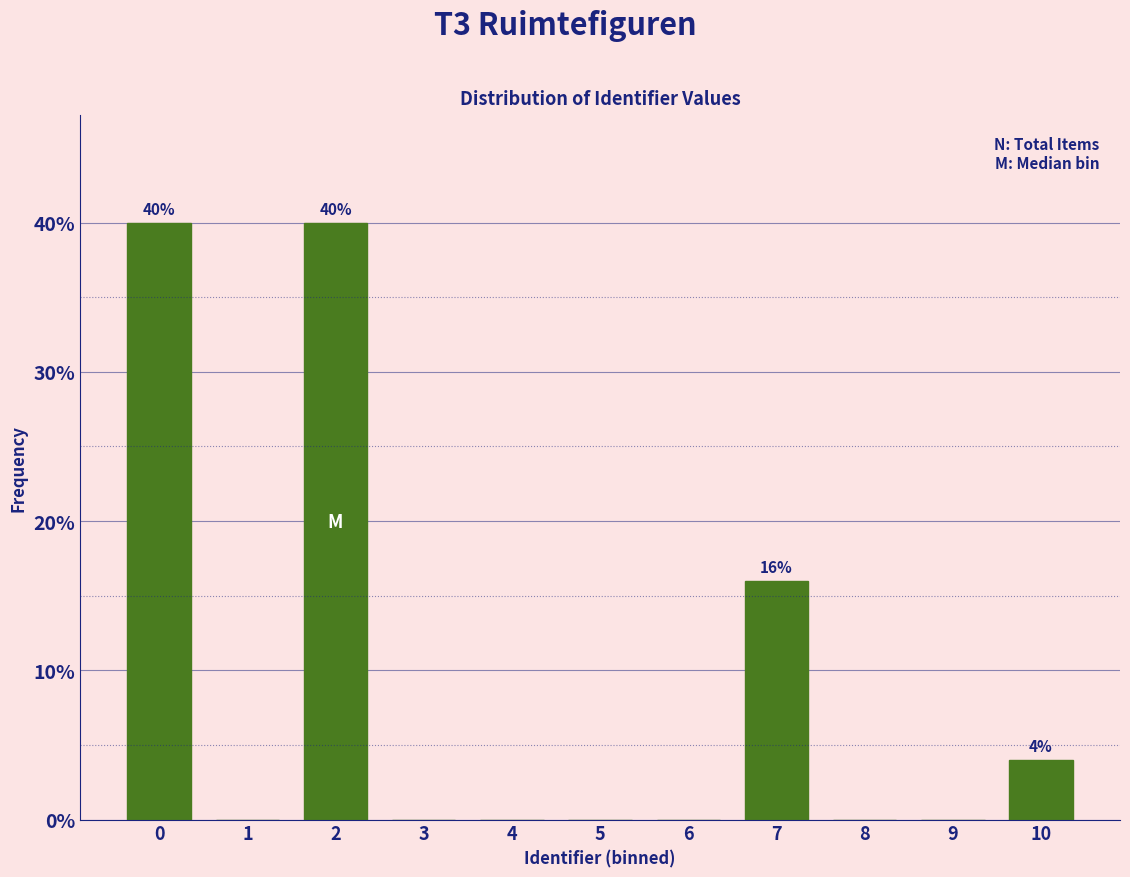

Reading left to right, transcribe all the data shown in this chart.

0=40	1=0	2=40	3=0	4=0	5=0	6=0	7=16	8=0	9=0	10=4